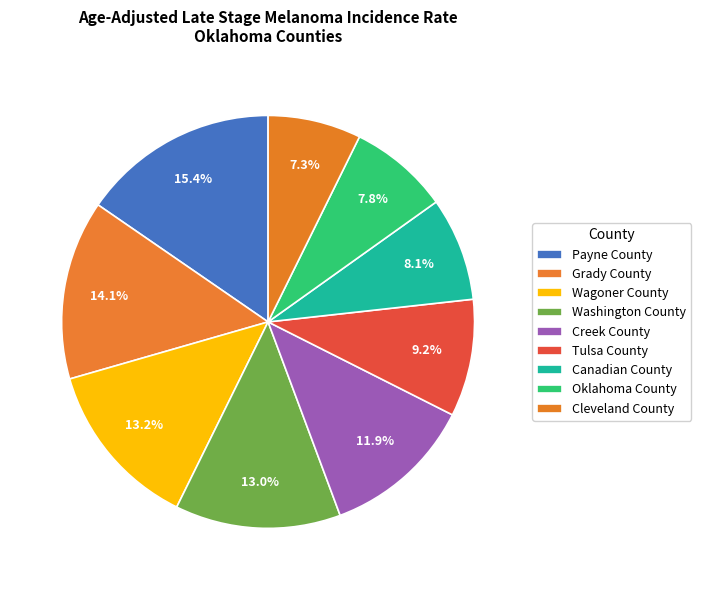

Is Canadian County the majority of the pie?

No